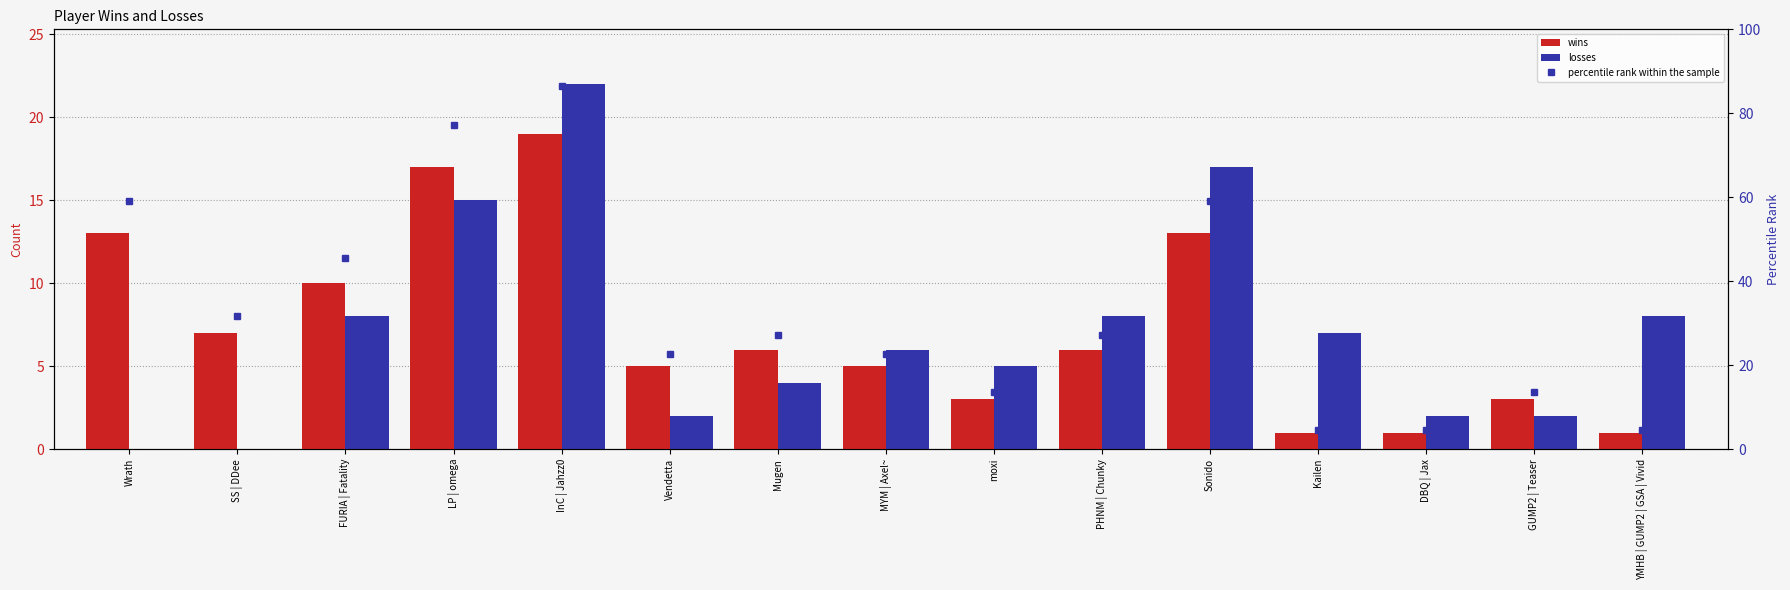

Which category has the highest value in the wins series?

InC | Jahzz0